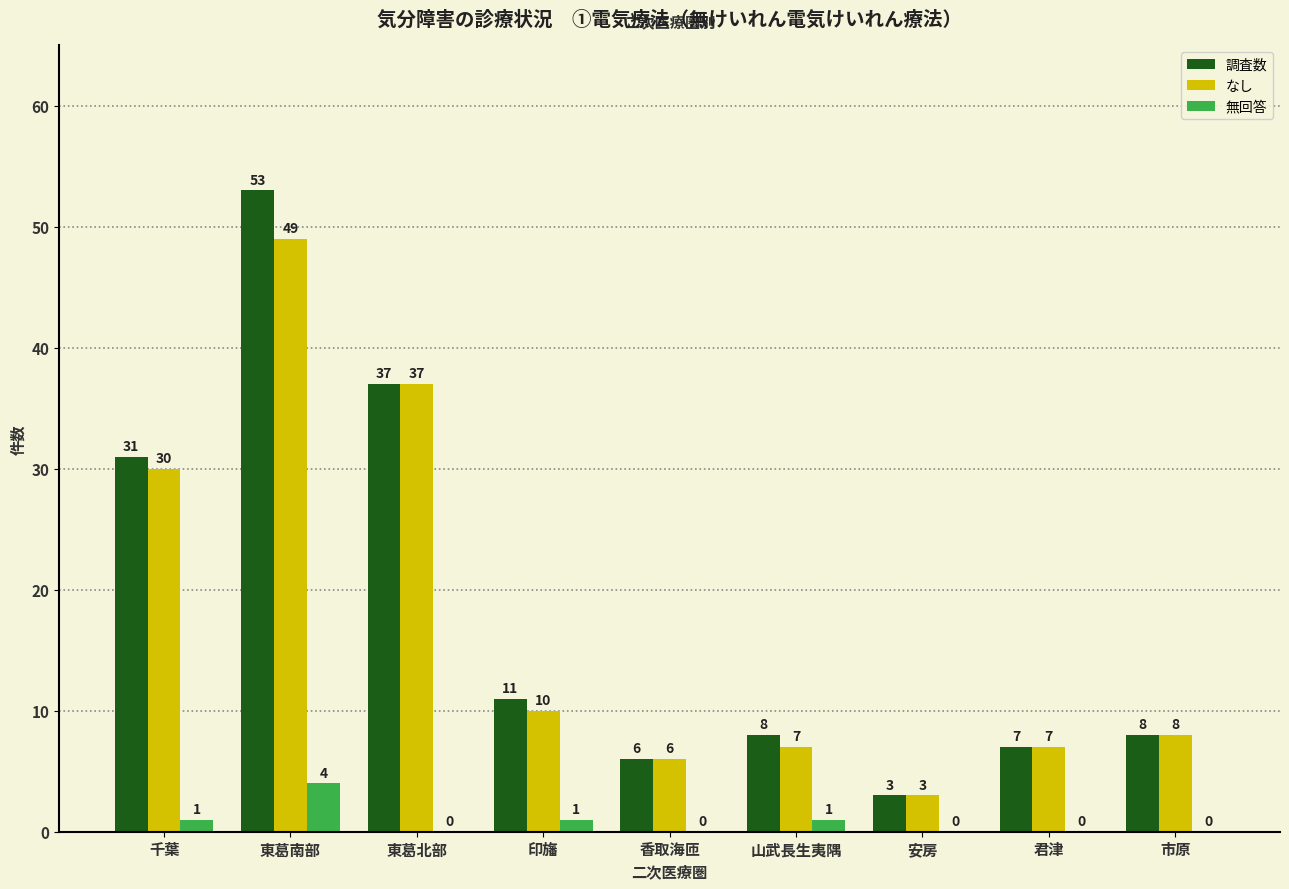

Where is なし nearest to the value 26?

千葉